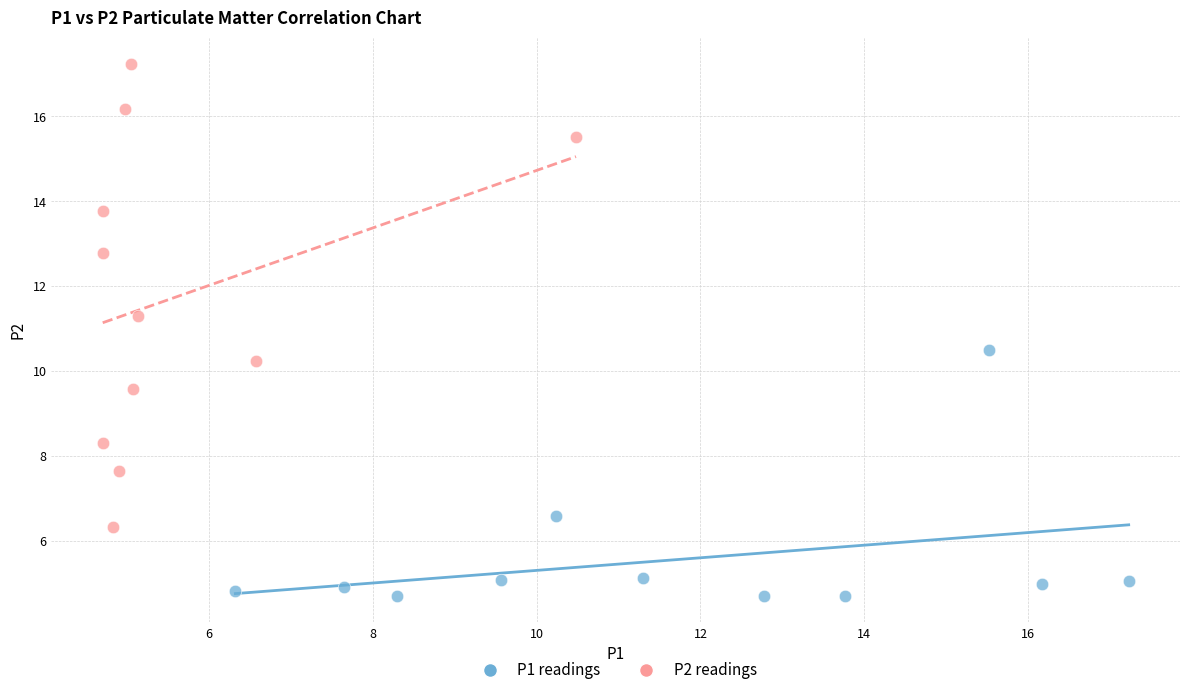

Which series contains the highest Y value?

P2 readings